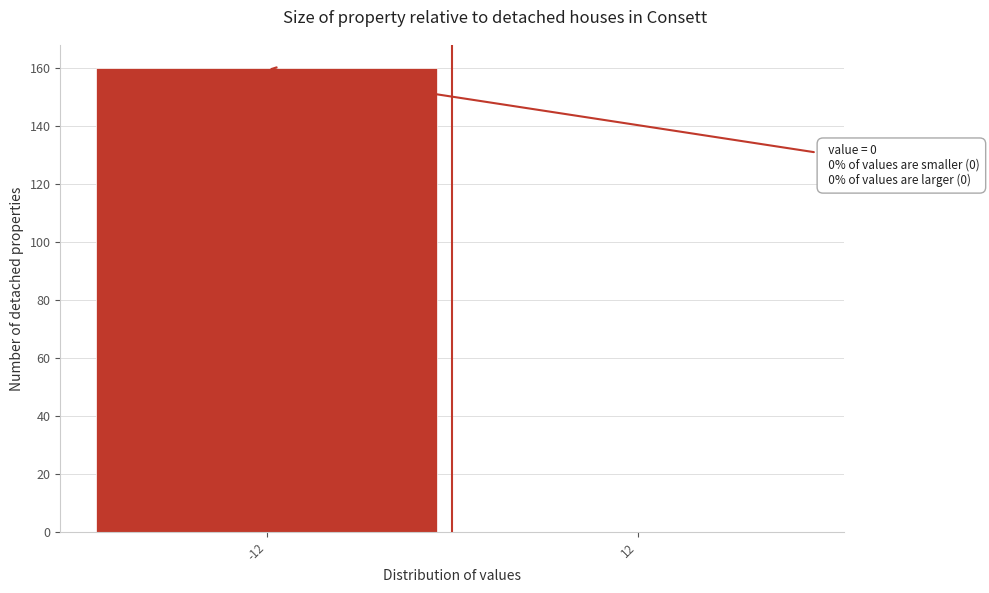

Reading left to right, extract all data points from this chart.

-12=160	12=0